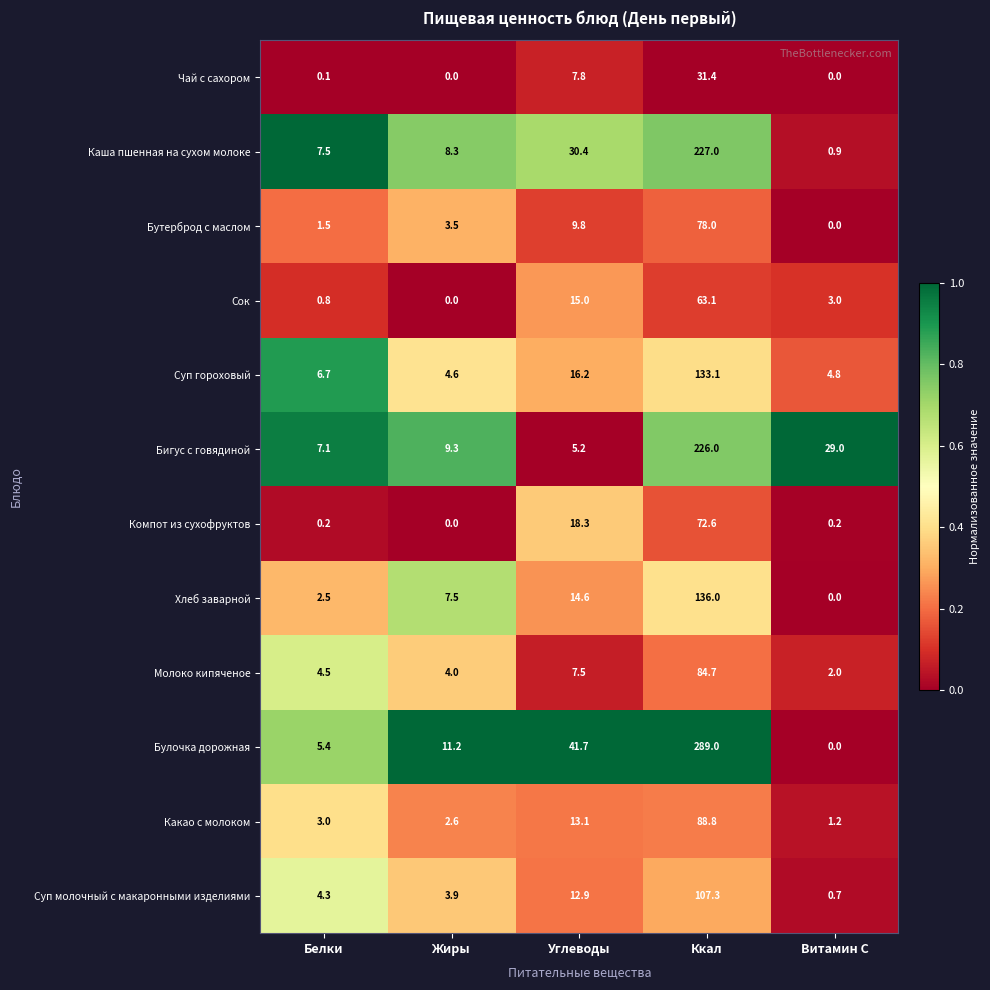

What is the difference between the second highest and second lowest values in the Суп гороховый series?

11.4